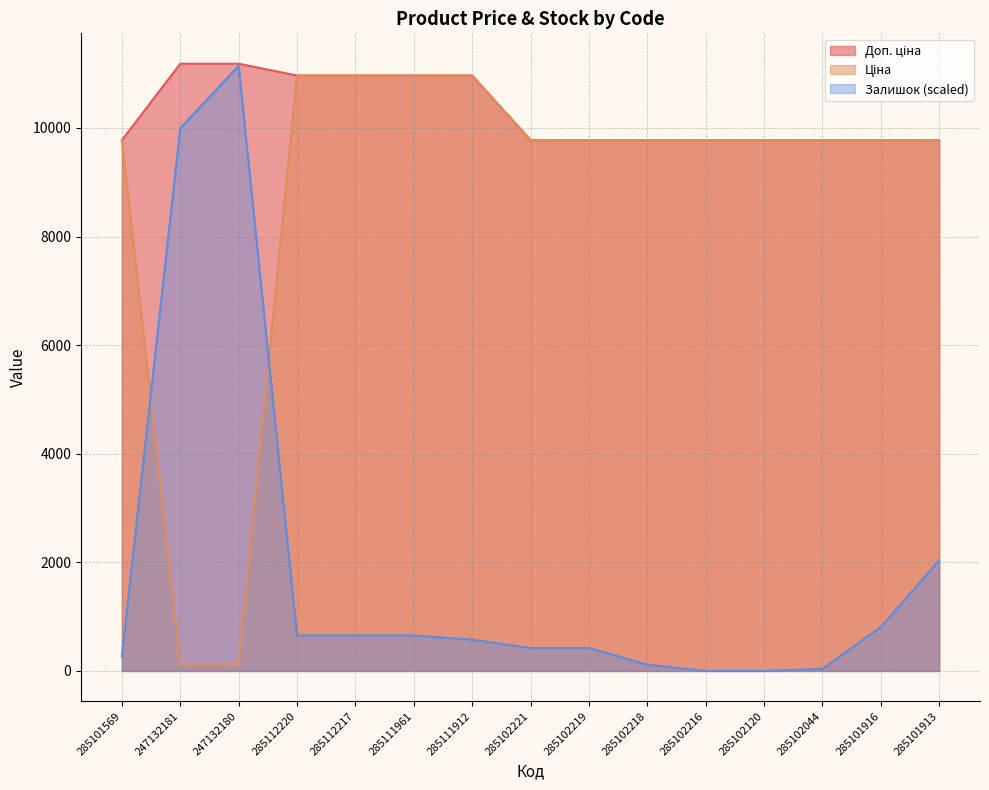

Which category has the highest value in the Доп. ціна series?

247132181